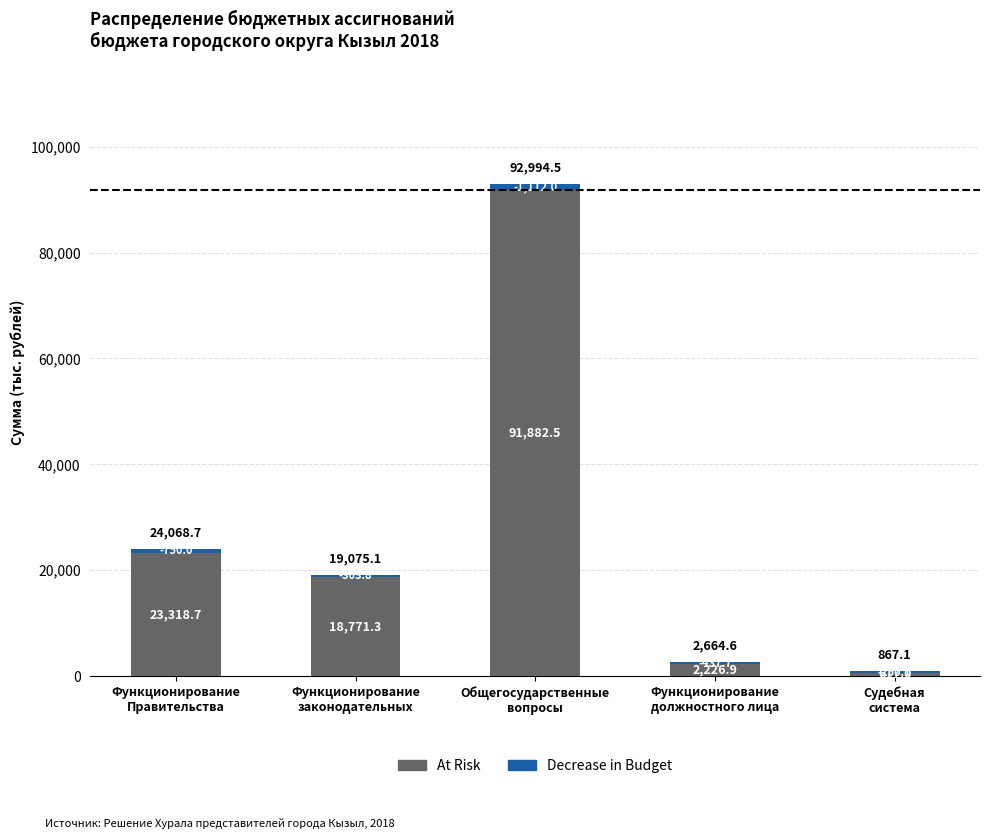

True or false: At Risk has a value of 932.8 at Судебная
система.

False